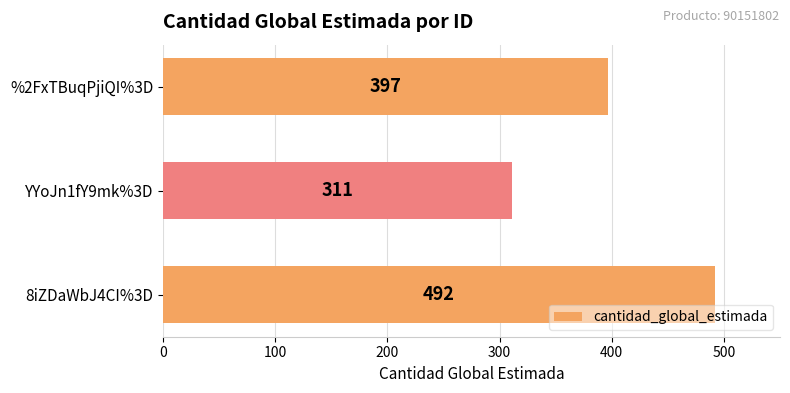

What is the difference between the maximum and minimum values?

181